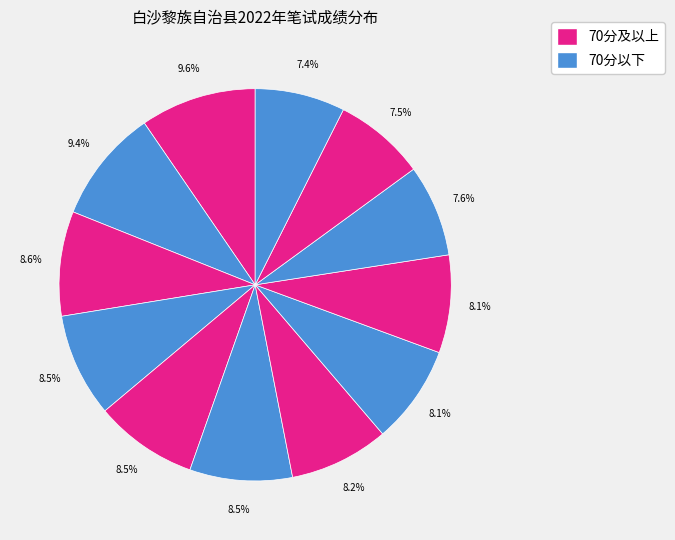

How many segments does this pie chart have?

12